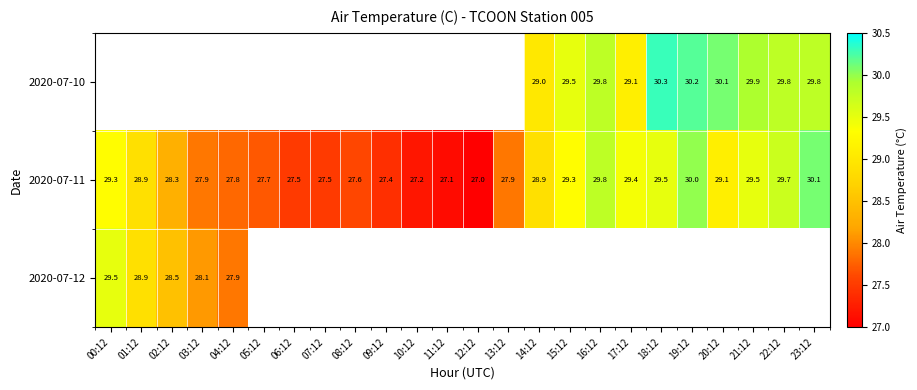

Between 06:12 and 01:12, which is larger?

01:12